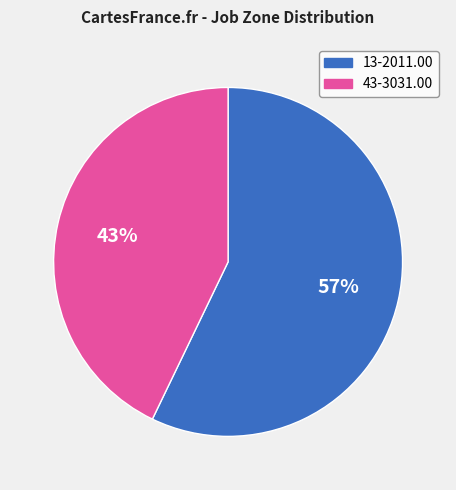

Is the sum of 43-3031.00 and 13-2011.00 greater than half?

Yes